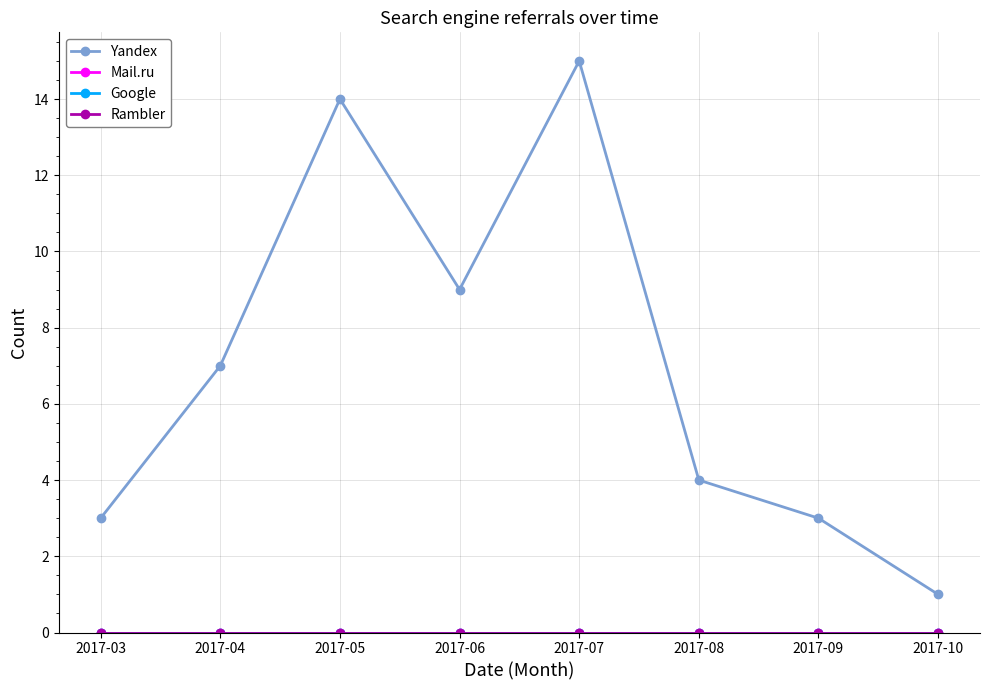

The Google series shows 0 at 2017-09. True or false?

True